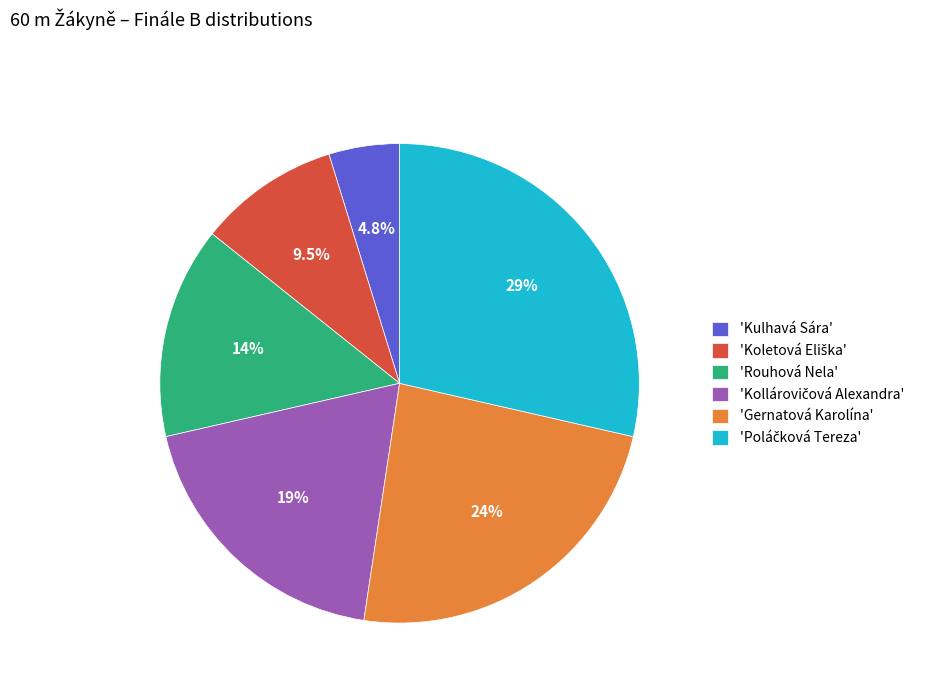

What is the smallest slice in the pie chart?

'Kulhavá Sára'